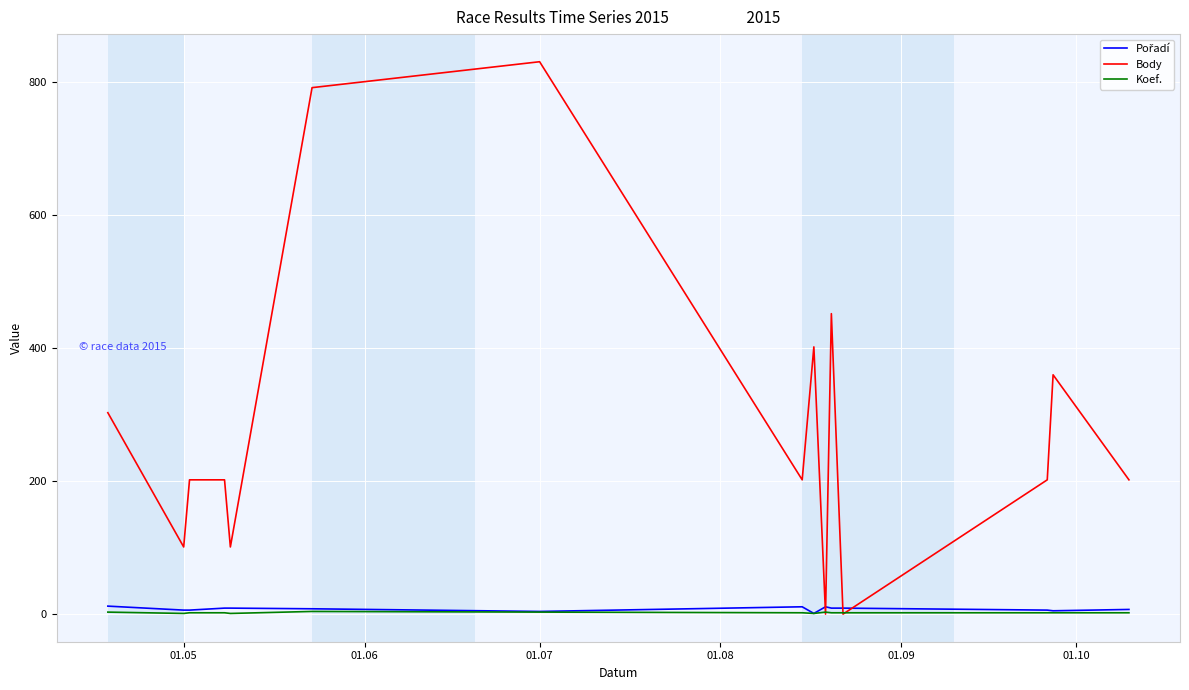

What is the greatest value displayed?

831